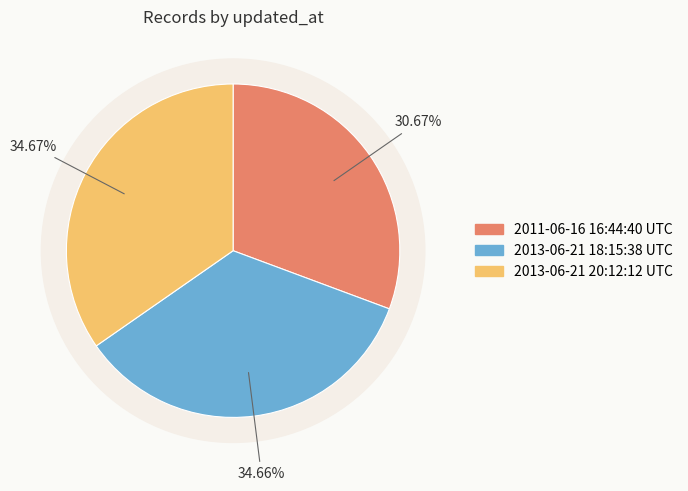

Rank the categories by value from lowest to highest.

2011-06-16 16:44:40 UTC, 2013-06-21 18:15:38 UTC, 2013-06-21 20:12:12 UTC